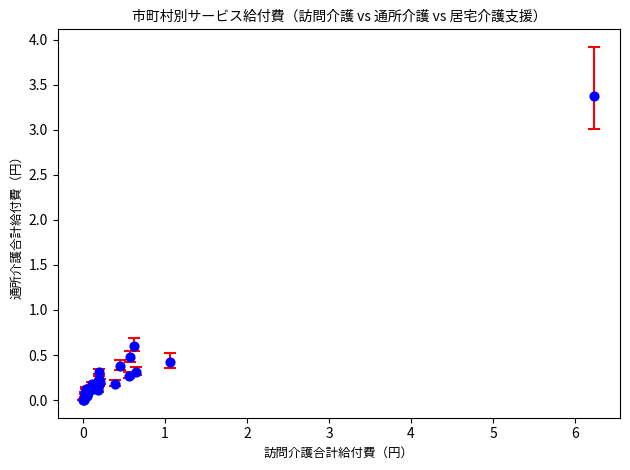

What Y value in the scatter plot is closest to 1?

0.6